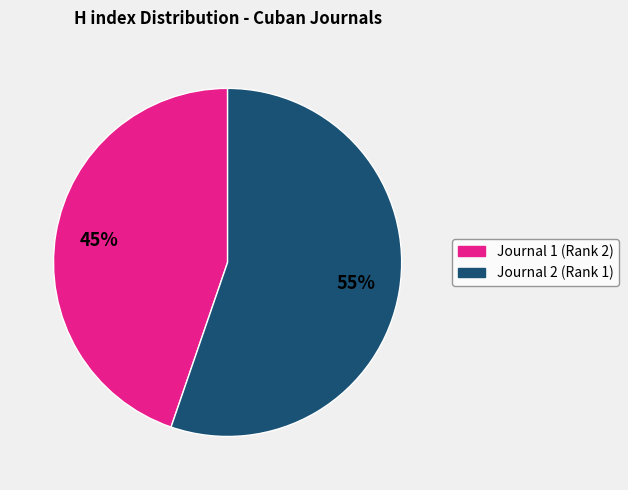

Is there any slice that represents more than half of the pie?

Yes